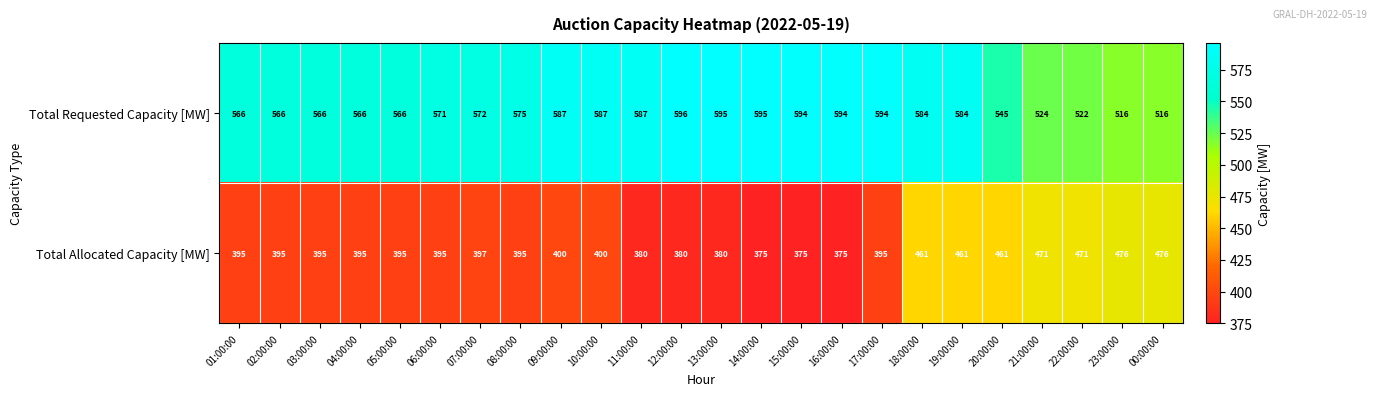

Which series has the largest total across all categories?

Total Requested Capacity [MW]